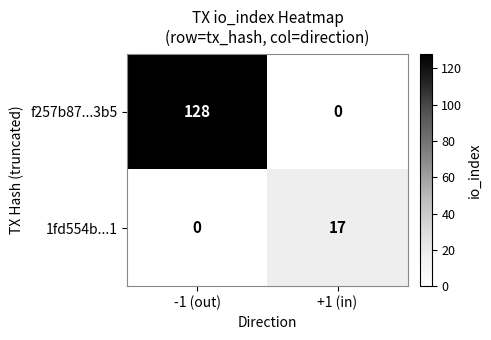

Reading left to right, what are all the values shown in this chart?

f257b87...3b5: 128	0
1fd554b...1: 0	17